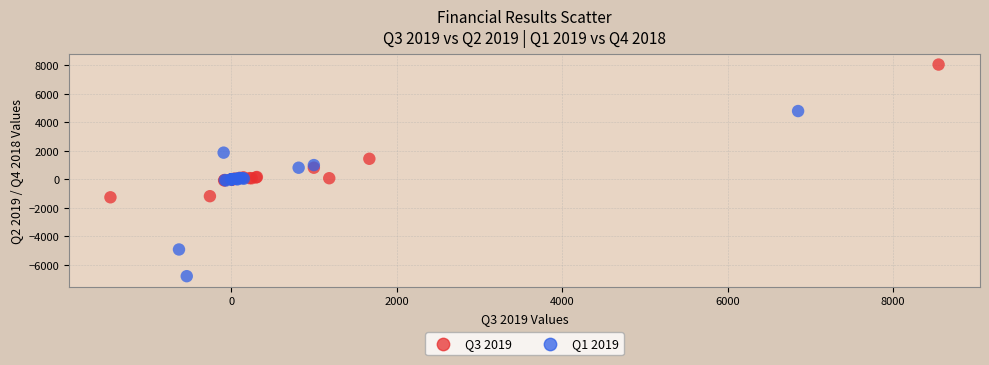

What are all the series names shown in the legend?

Q3 2019, Q1 2019